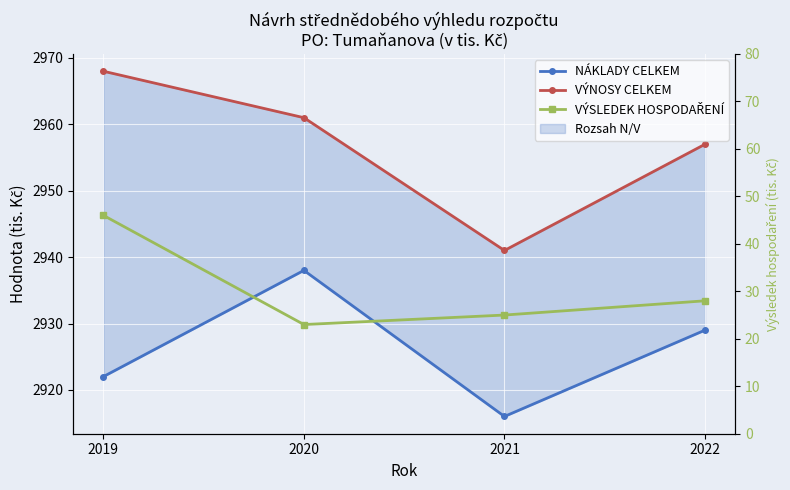

What are all the series names shown in the legend?

NÁKLADY CELKEM, VÝNOSY CELKEM, VÝSLEDEK HOSPODAŘENÍ